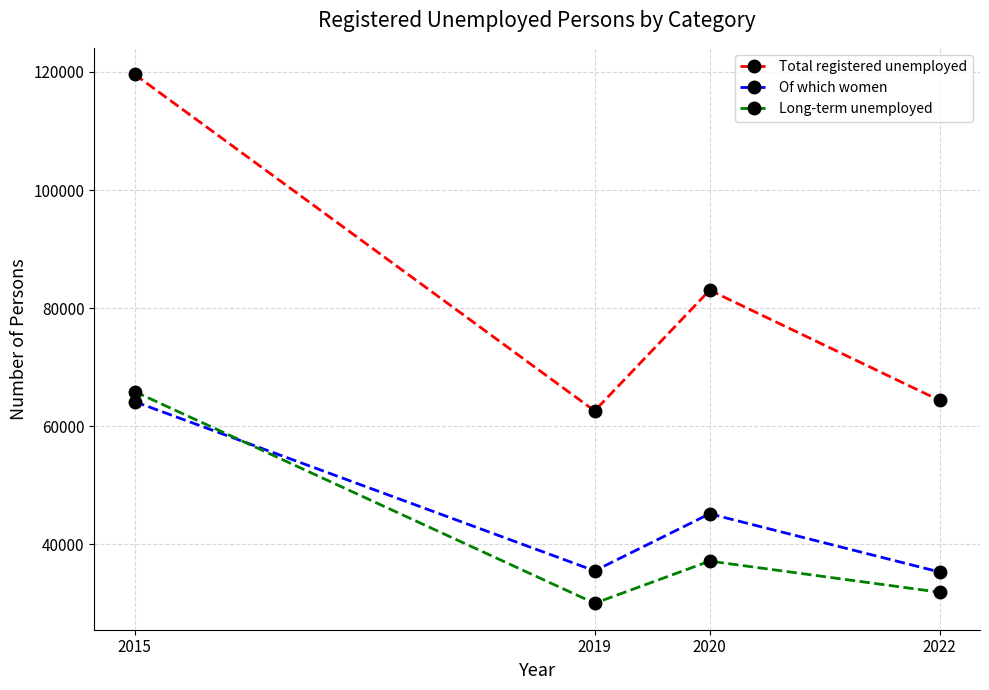

What is the value of the Total registered unemployed point at the 4th from the left?

64379